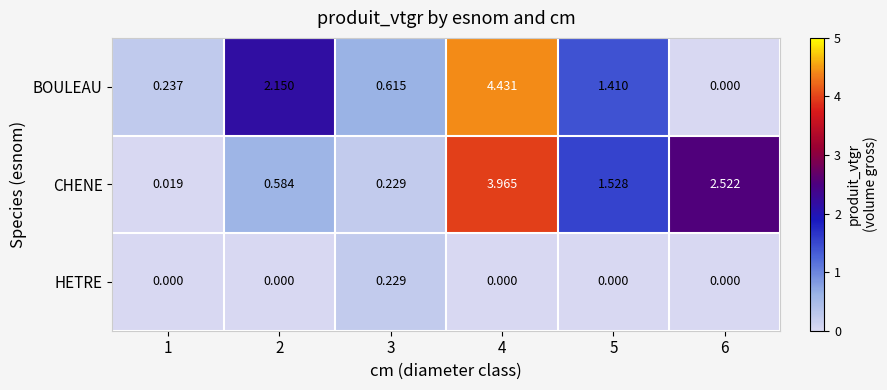

Which series changed the most between 5 and 6?

BOULEAU